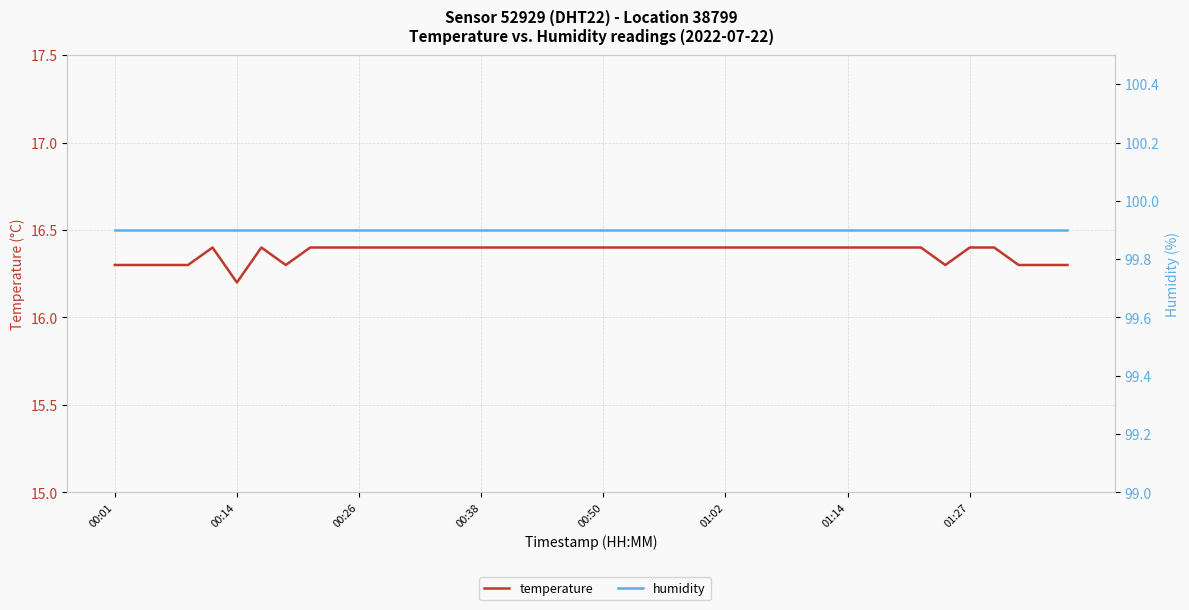

What is the average value of the temperature series?

16.4